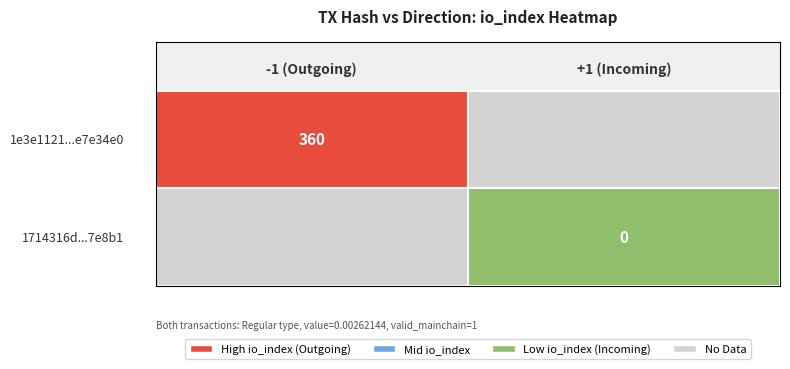

How many data points does each series have?

2